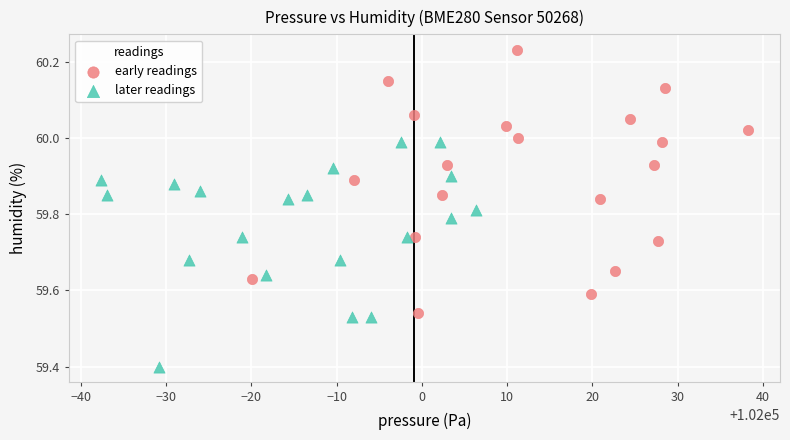

Which series has the widest spread of Y values?

early readings